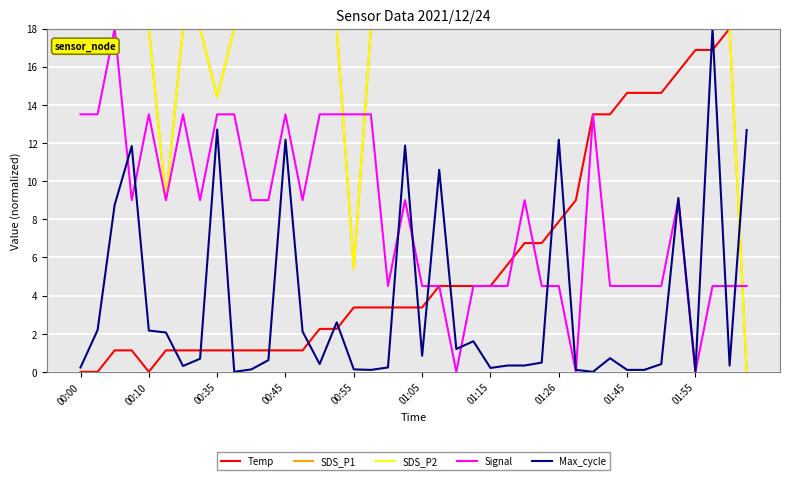

Is this an area chart (filled region under the line)?

No